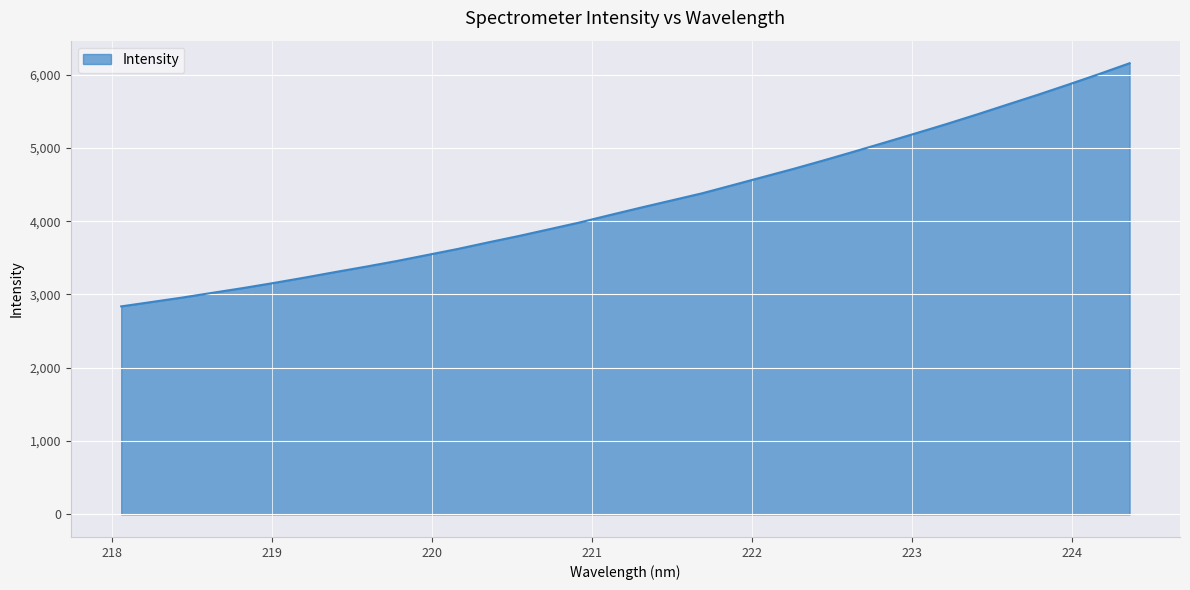

What is the sum of all values?

144806.6